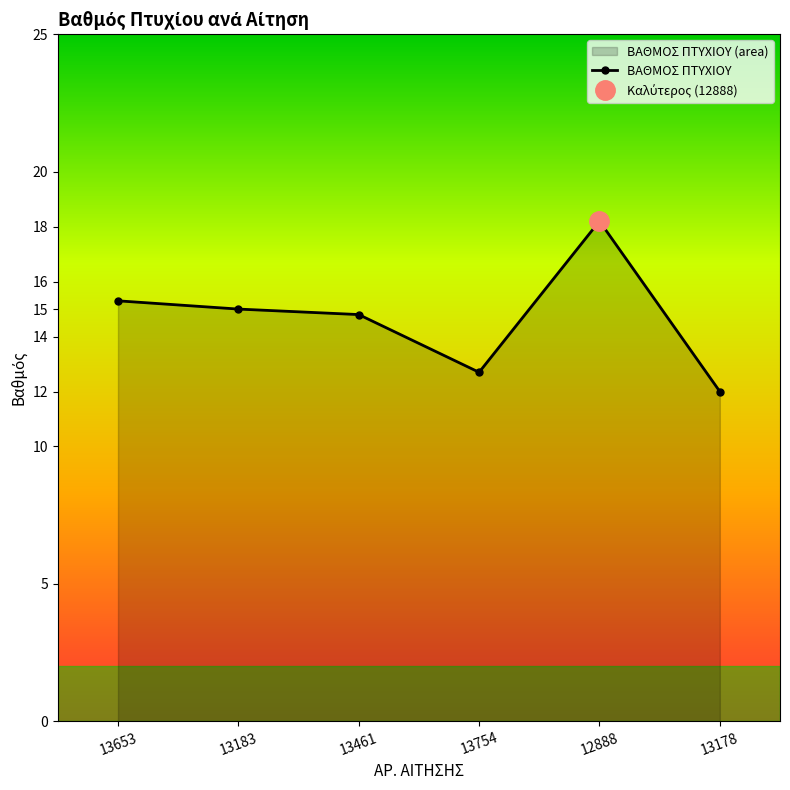

List the labels in order of value, smallest first.

13178, 13754, 13461, 13183, 13653, 12888